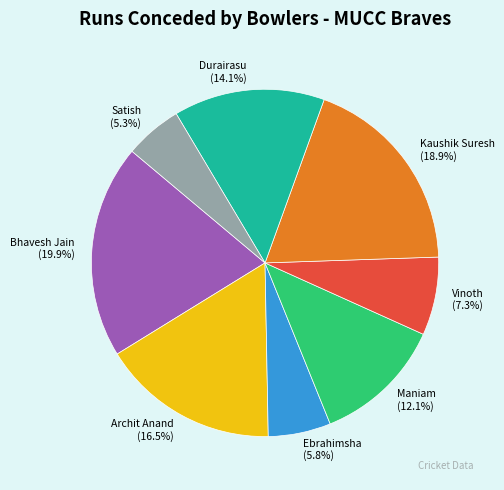

To the nearest percent, what is the average slice percentage?

12%